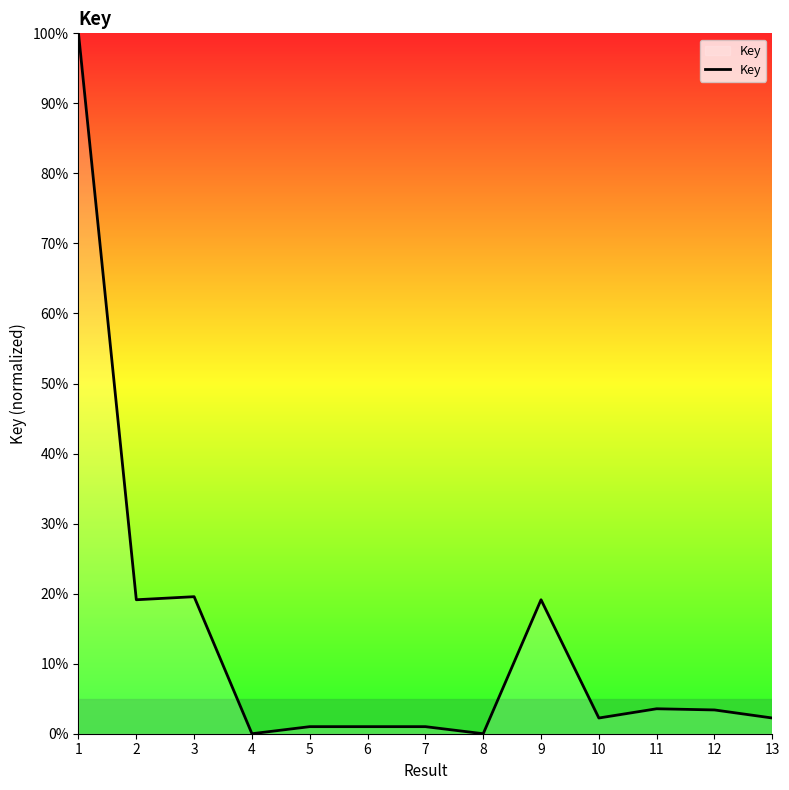

True or false: the data shows 0.0 at 8.

True